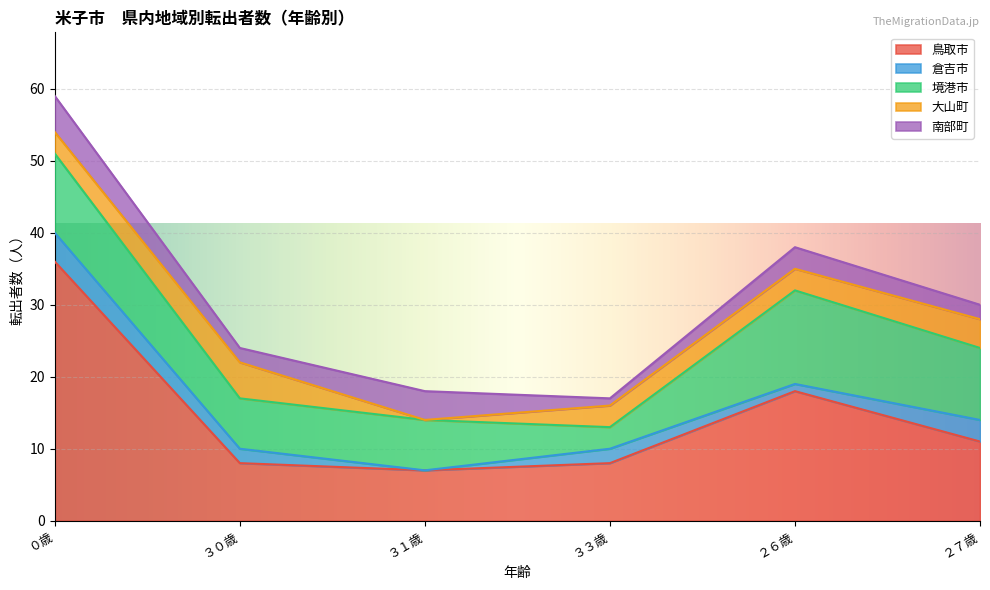

Where is the first local maximum for 鳥取市?

２６歳